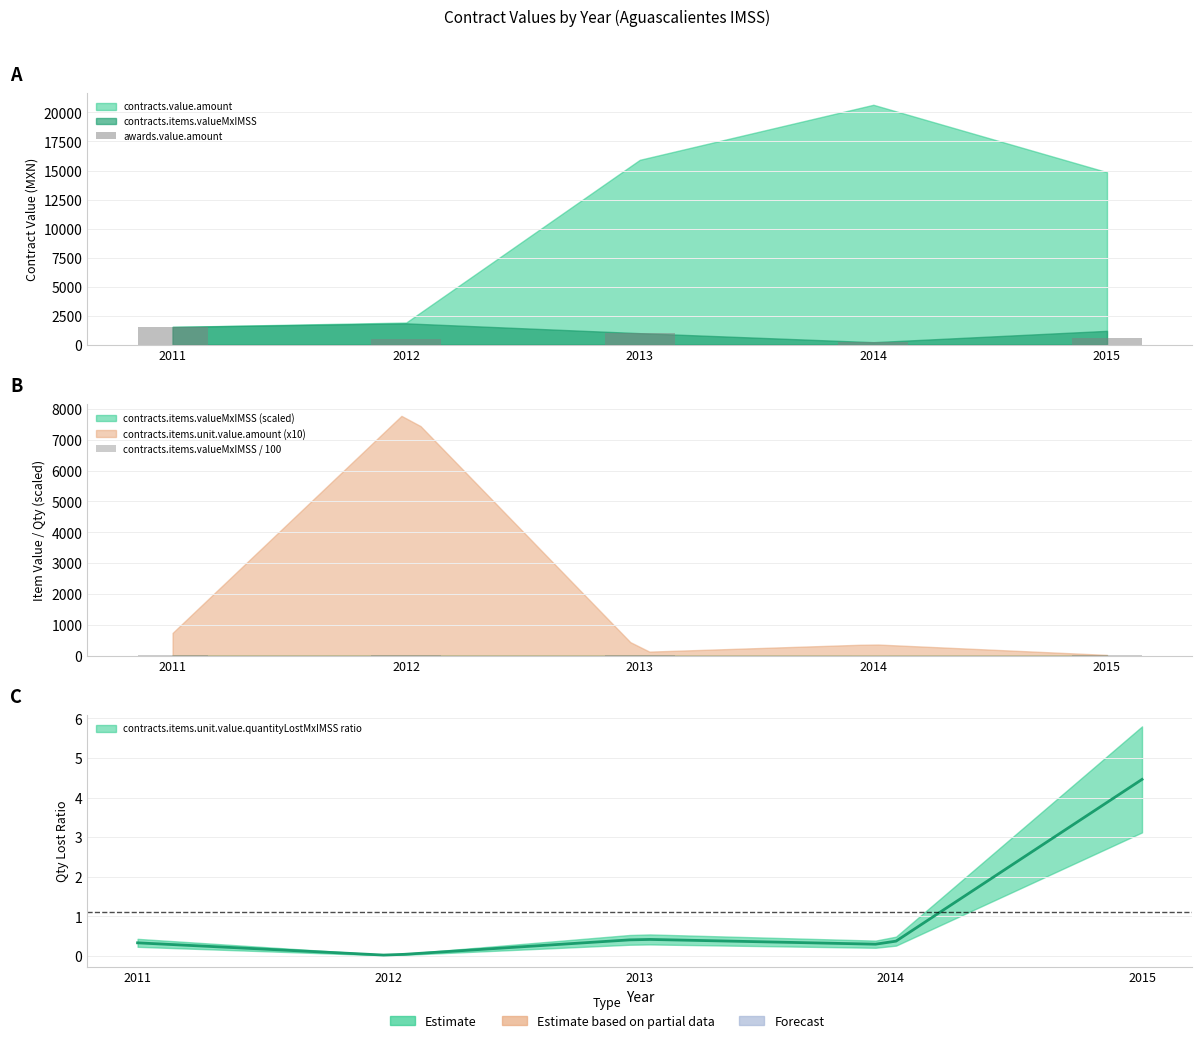

Where does the contracts.items.valueMxIMSS / 100 series first go above 11?

2011